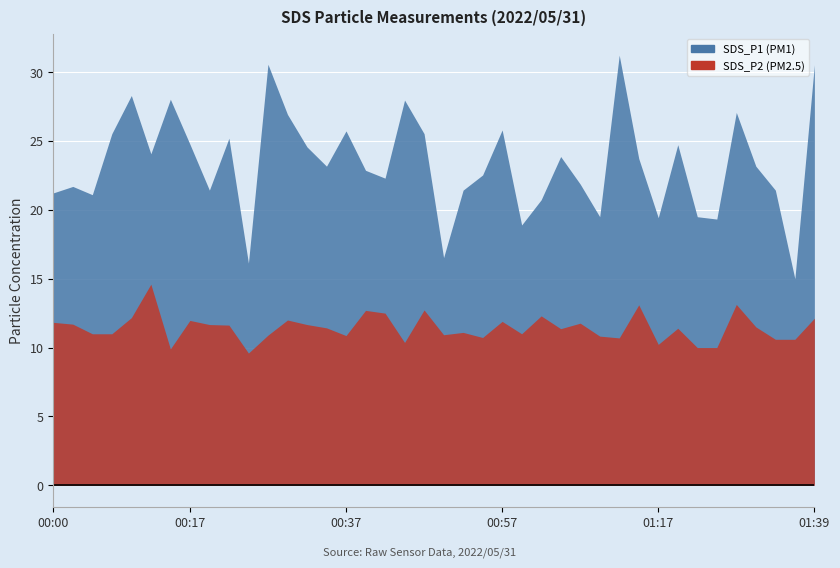

What is the value of the SDS_P1 point at the 38th from the left?

21.4